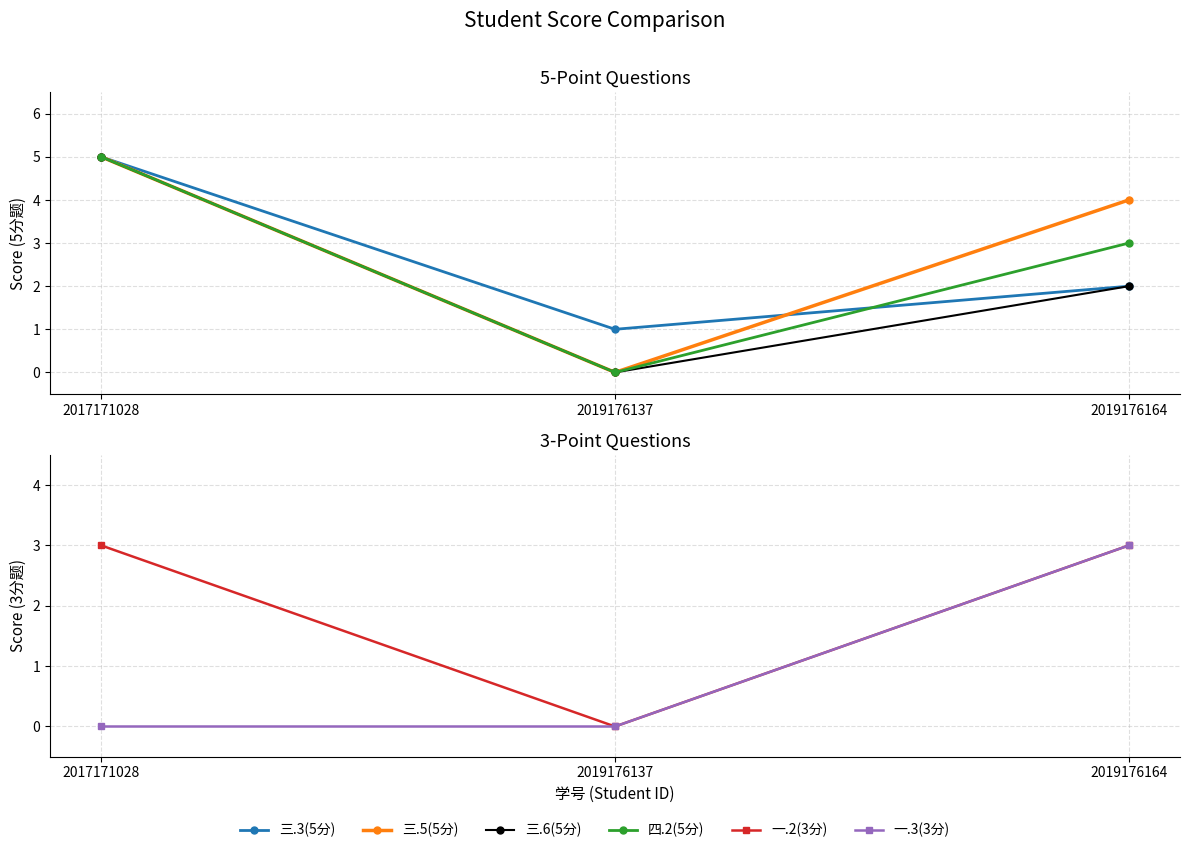

At how many categories does at least one series exceed 3?

2